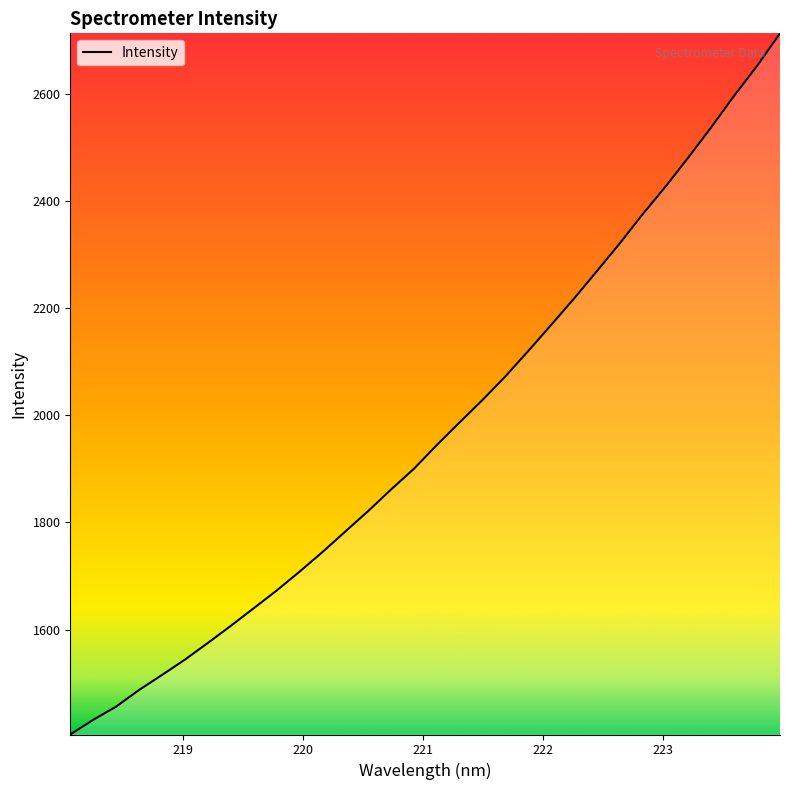

Is this an area chart (filled region under the line)?

No